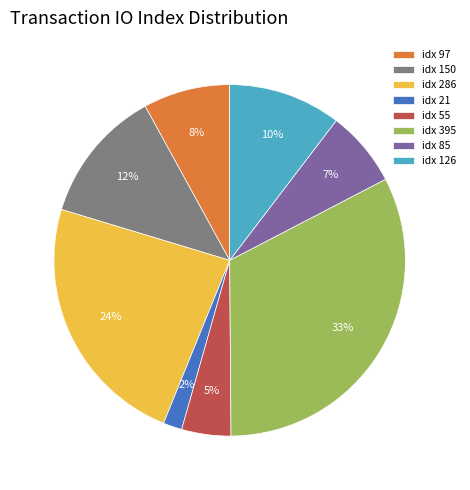

Does idx 97 represent more than half of the total?

No